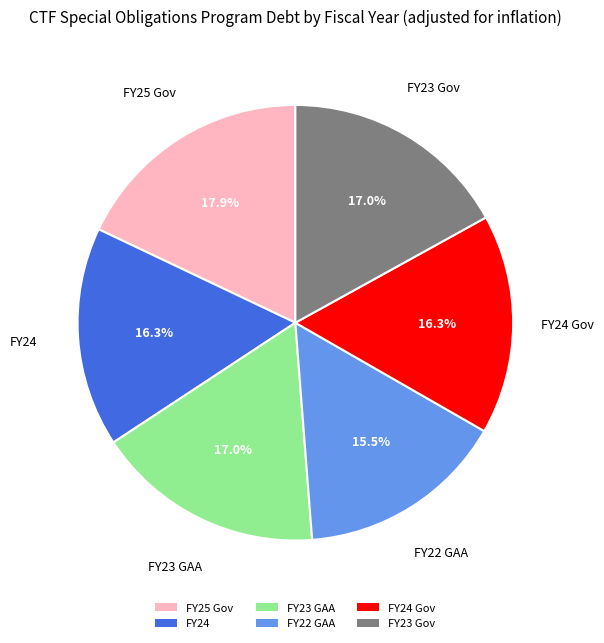

Which category has the smallest portion of the pie?

FY22 GAA